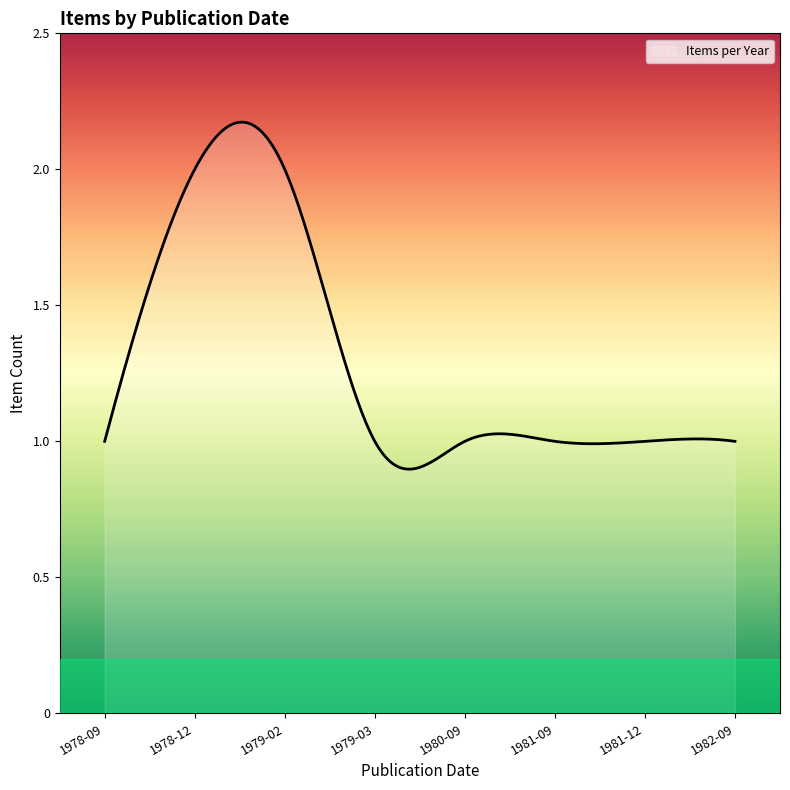

Count the number of data series in this chart.

1